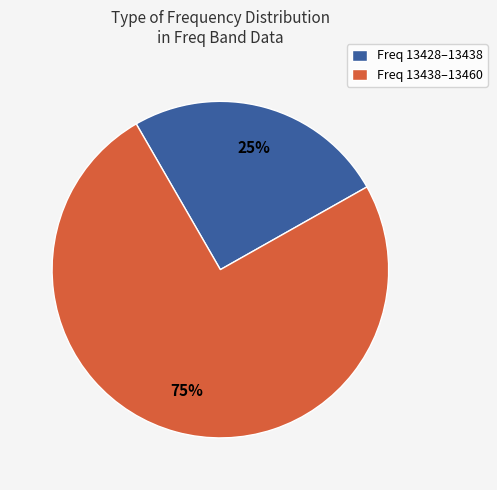

Is there a majority slice in this chart?

Yes